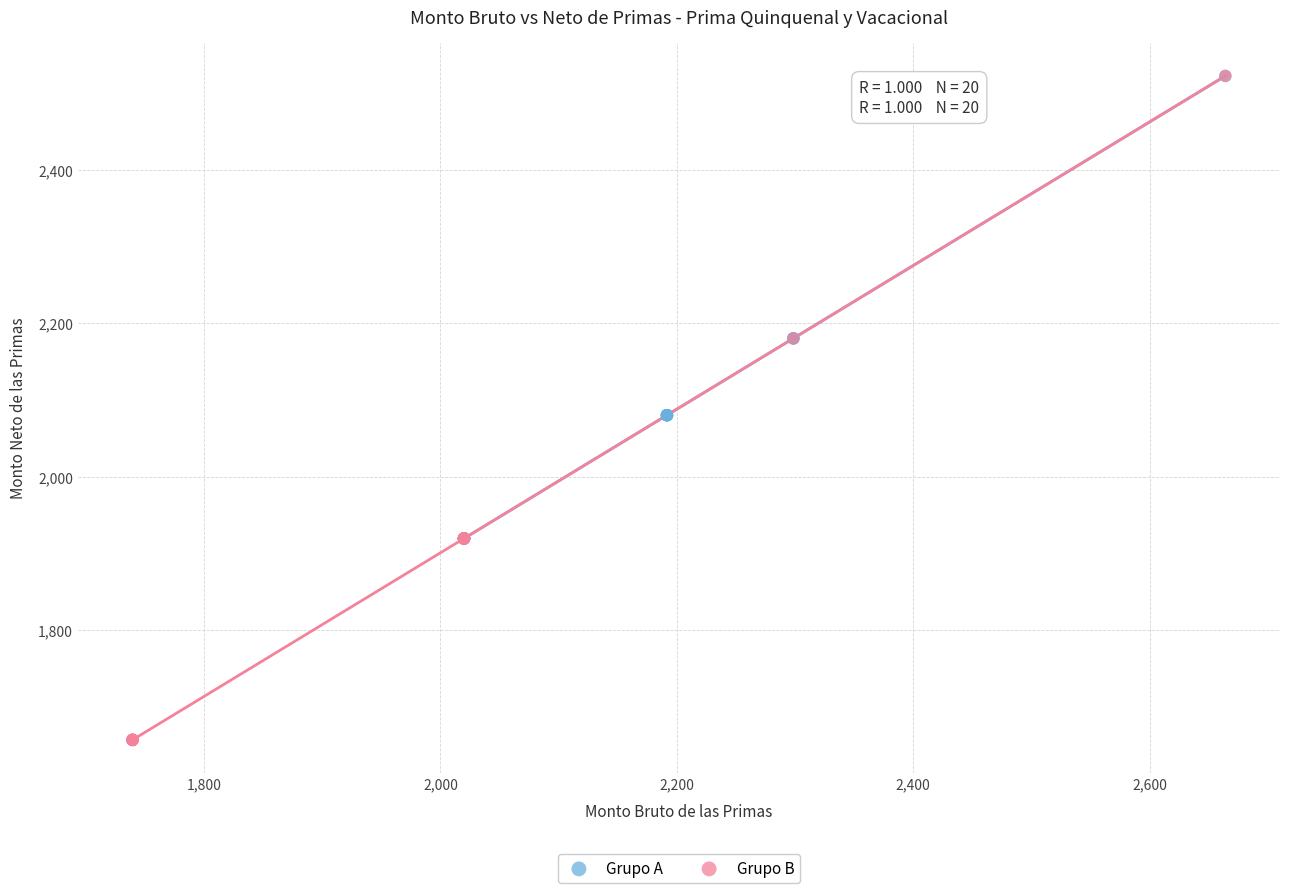

Which series has the largest Y range (max minus min)?

Grupo B